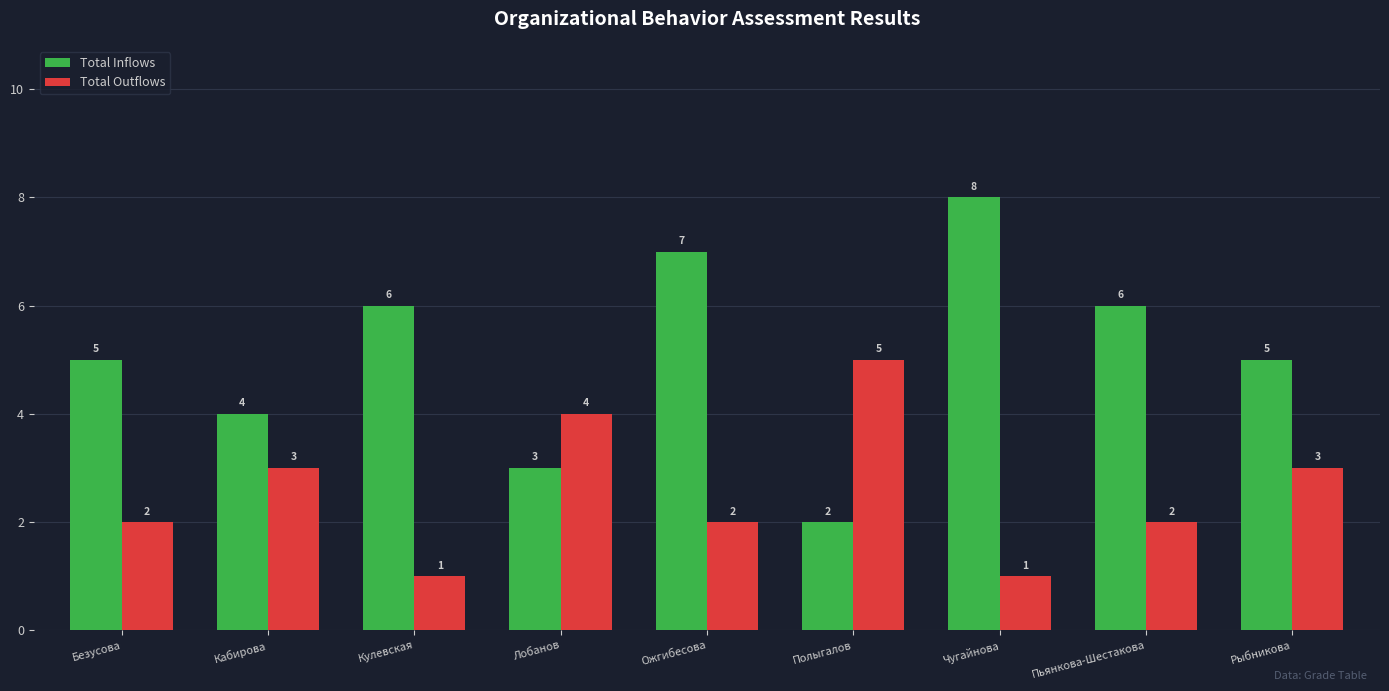

How many Total Outflows values are between 2 and 3?

5